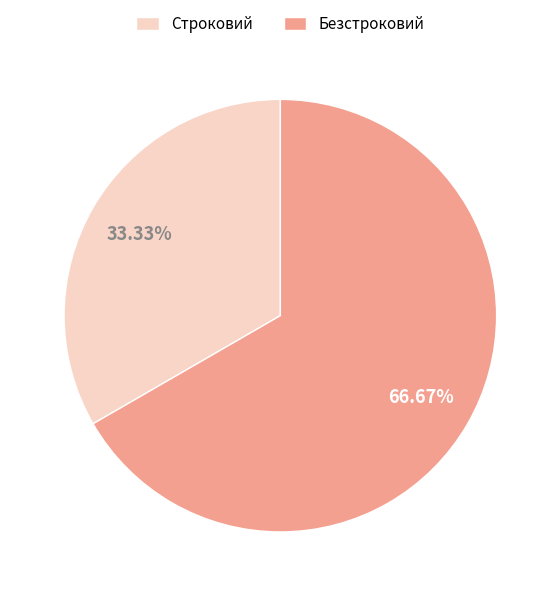

How much of the chart is everything except Безстроковий?

33.3%